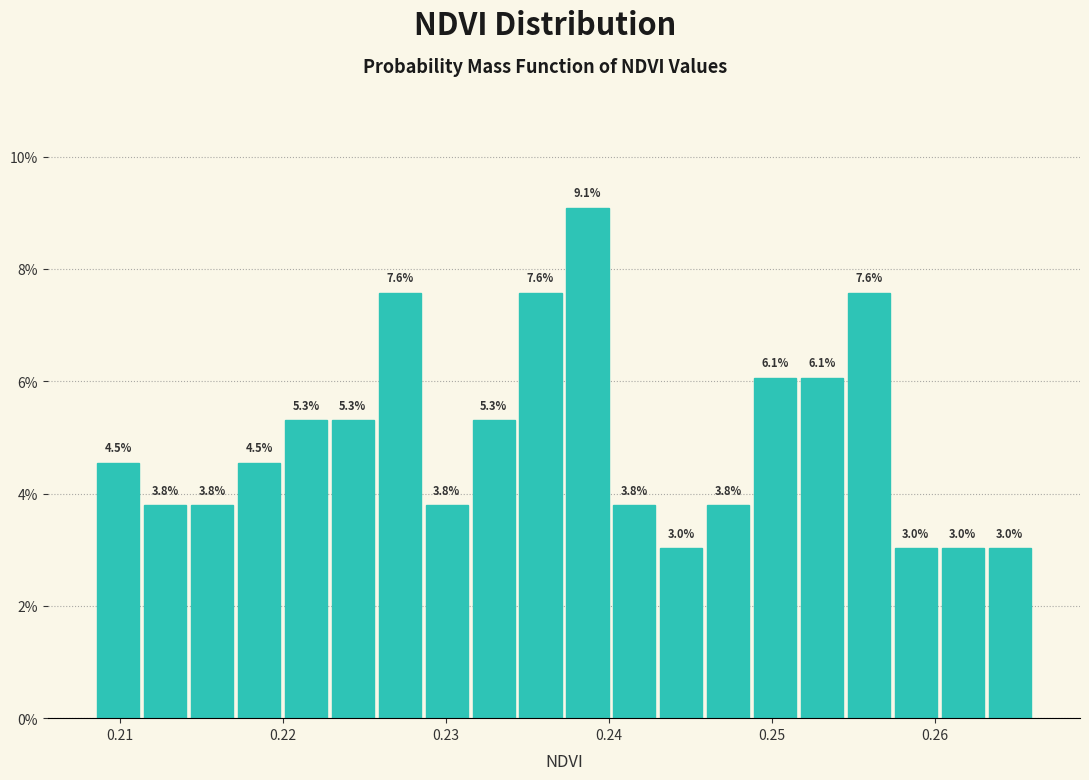

Around what value on the x-axis is the tallest bar? Give the approximate position of its centre, as read against the axis.

0.239